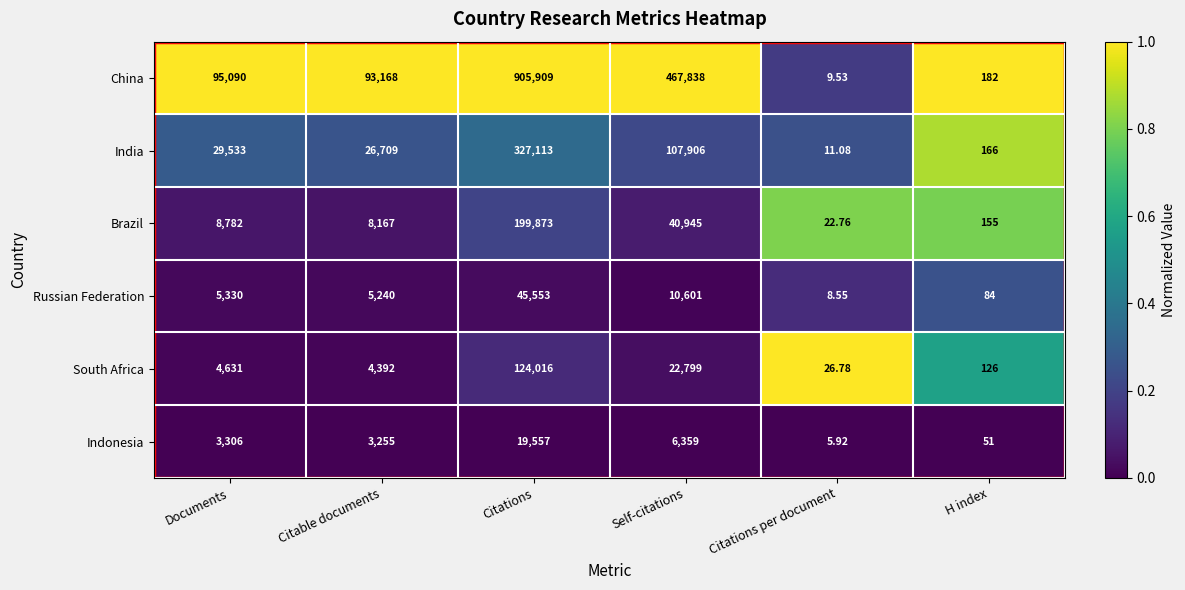

Which series has the largest range (max minus min)?

China